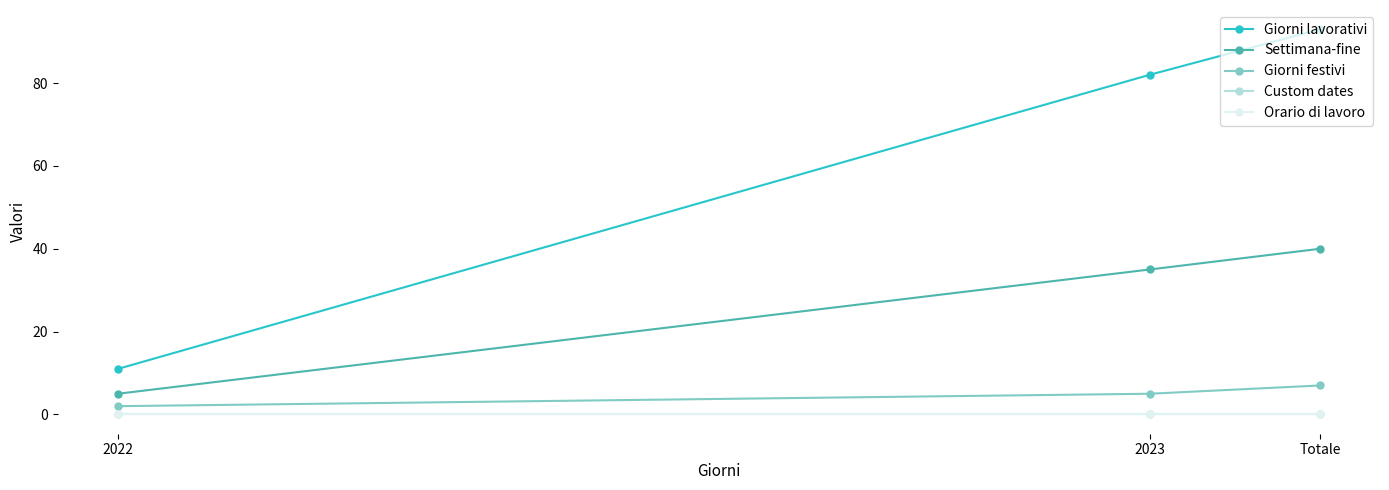

How many Giorni lavorativi values are between 11 and 93?

3